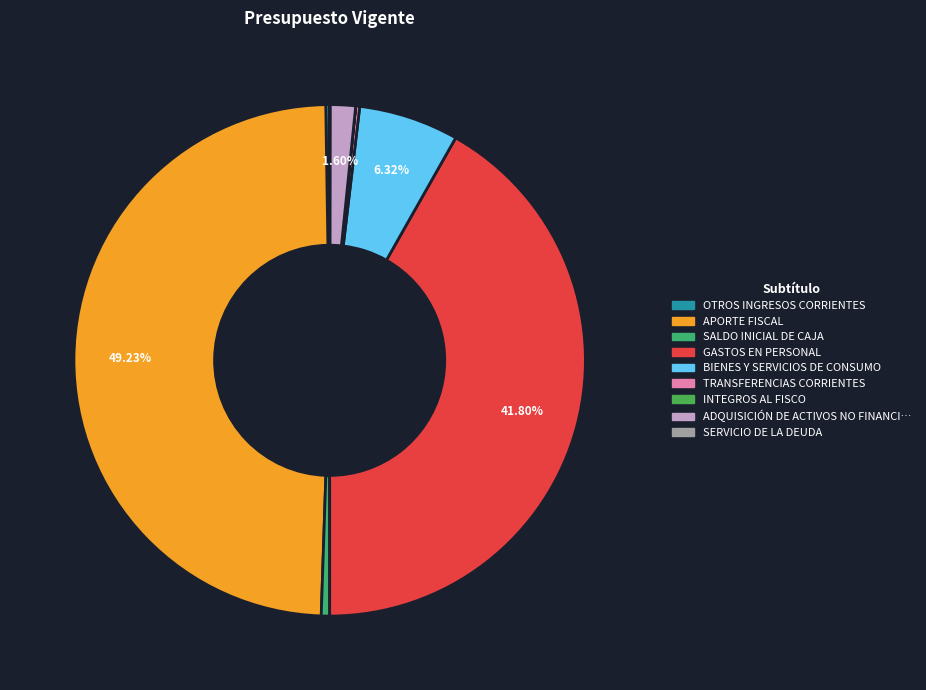

Rank the categories by value from lowest to highest.

INTEGROS AL FISCO, SERVICIO DE LA DEUDA, OTROS INGRESOS CORRIENTES, TRANSFERENCIAS CORRIENTES, SALDO INICIAL DE CAJA, ADQUISICIÓN DE ACTIVOS NO FINANCIEROS, BIENES Y SERVICIOS DE CONSUMO, GASTOS EN PERSONAL, APORTE FISCAL